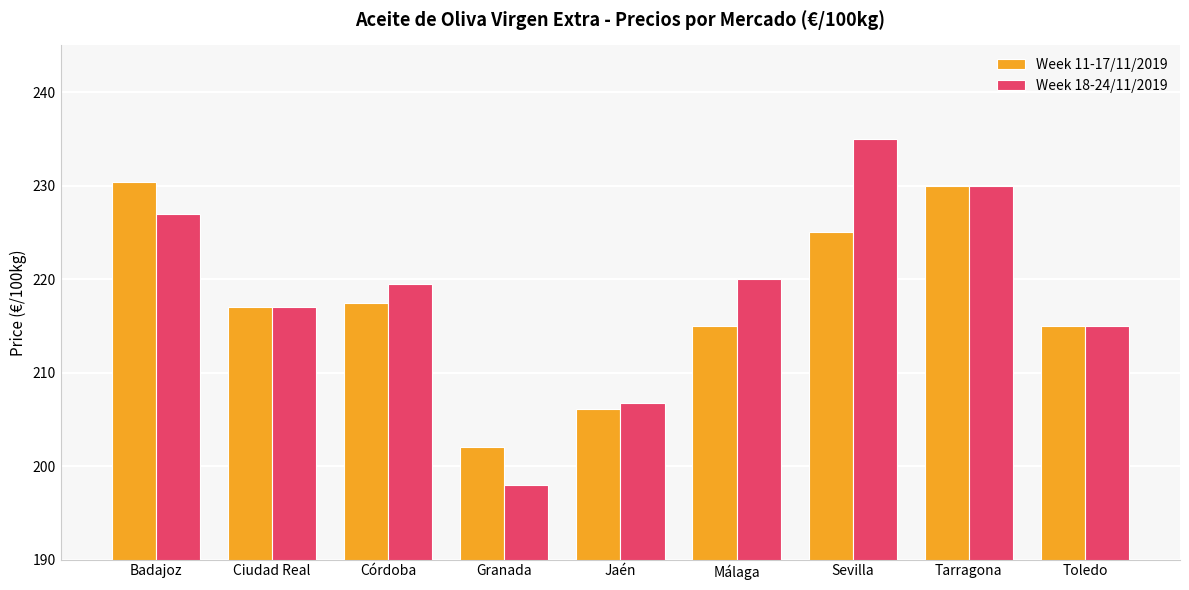

What is the minimum value for Week 11-17/11/2019?

202.0